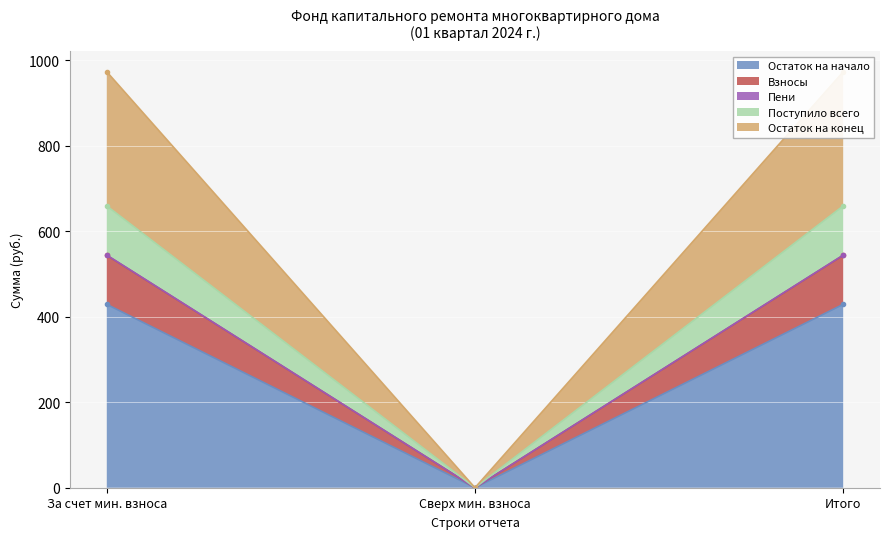

What is the average value of the Пени series?

0.1